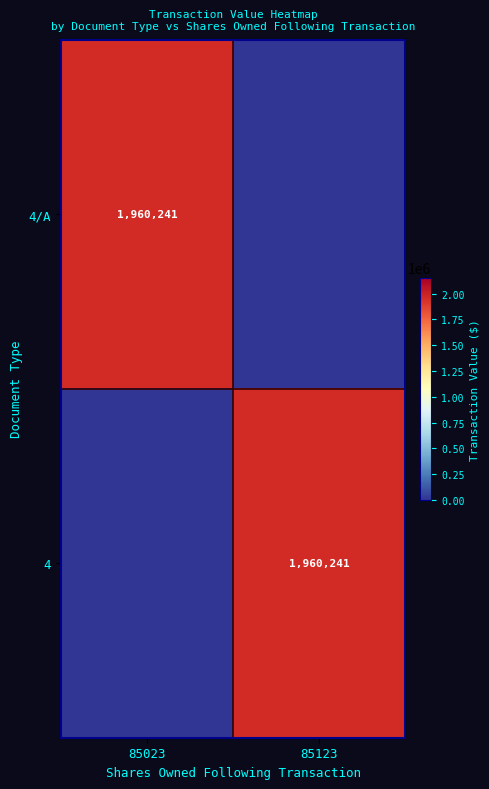

Is it true that 4 equals 1960241 at 85123?

True